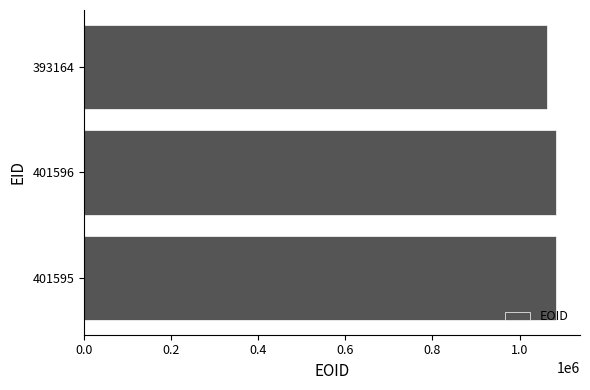

Does the chart contain stacked bars?

No